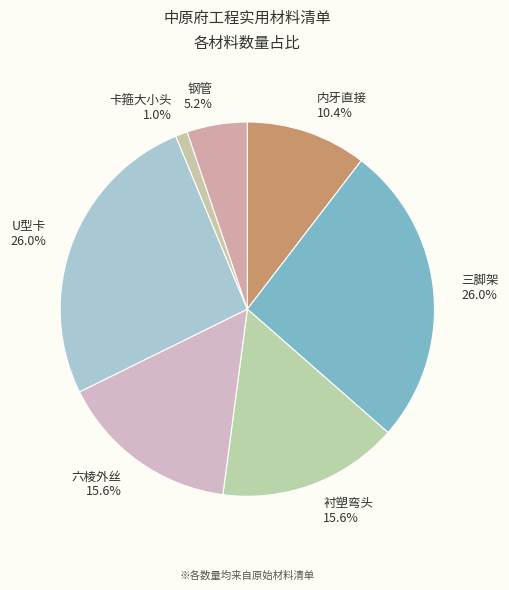

What is the smallest slice in the pie chart?

卡箍大小头